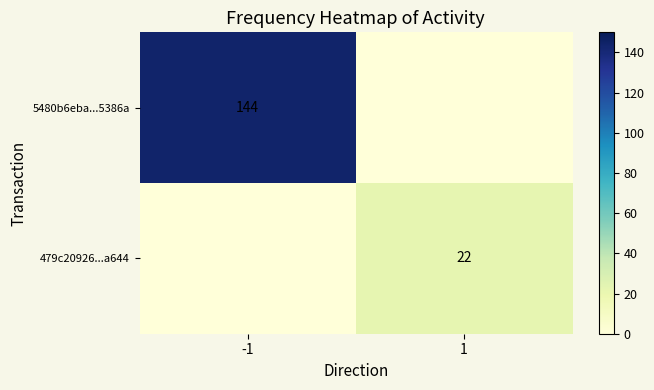

Is the value of 479c20926...a644 at 1 greater than the value of 5480b6eba...5386a at -1?

No